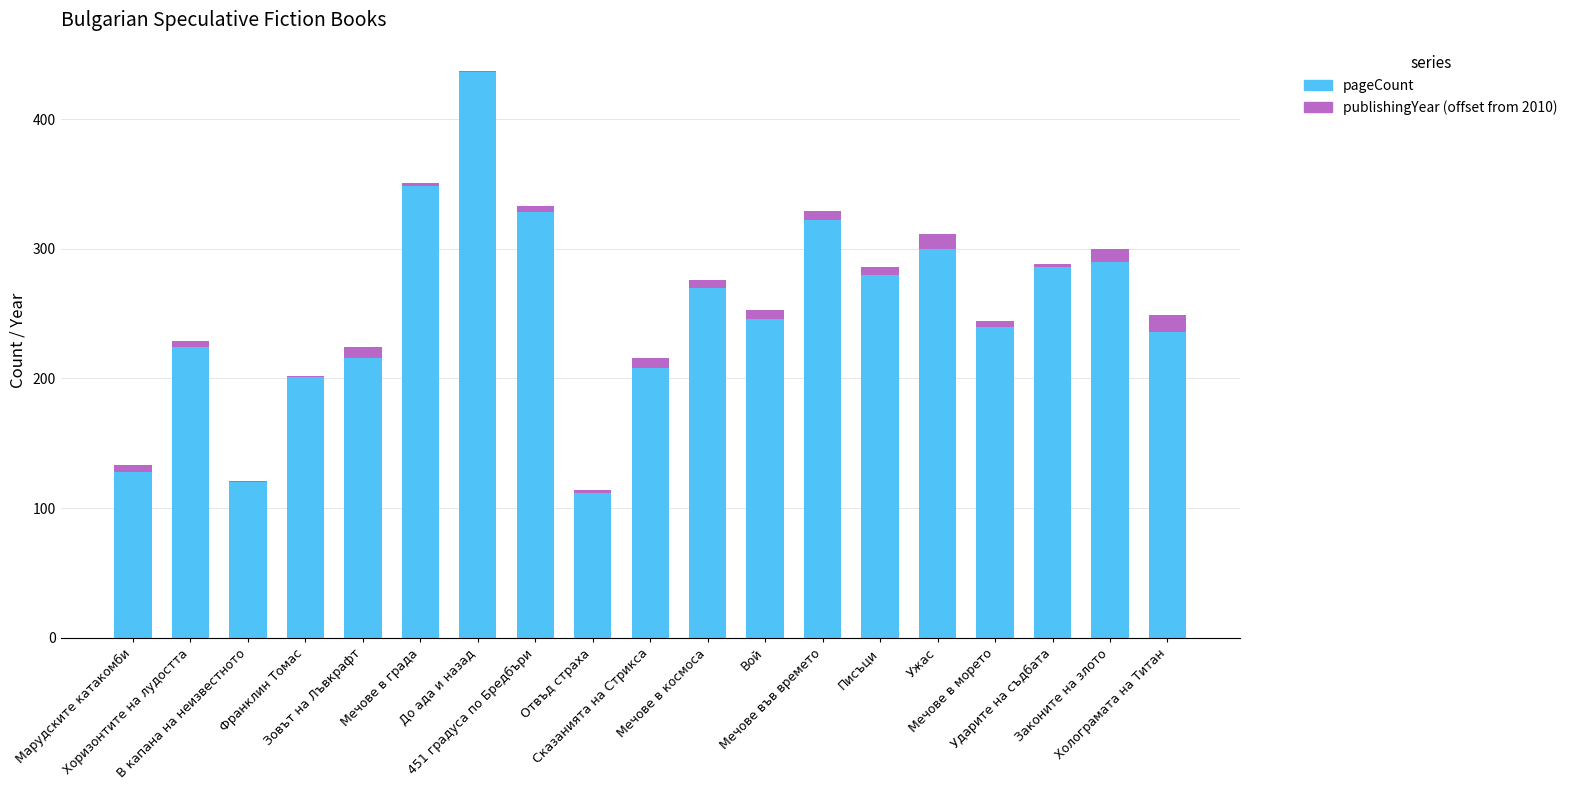

What is the total value across all series at Законите на злото?

300